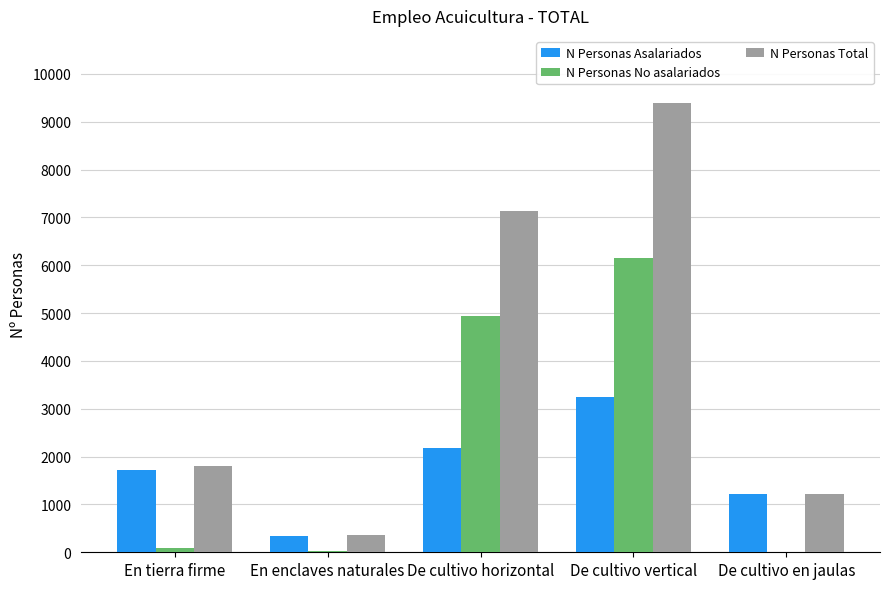

What is the sum of all N Personas Asalariados values?

8686.7